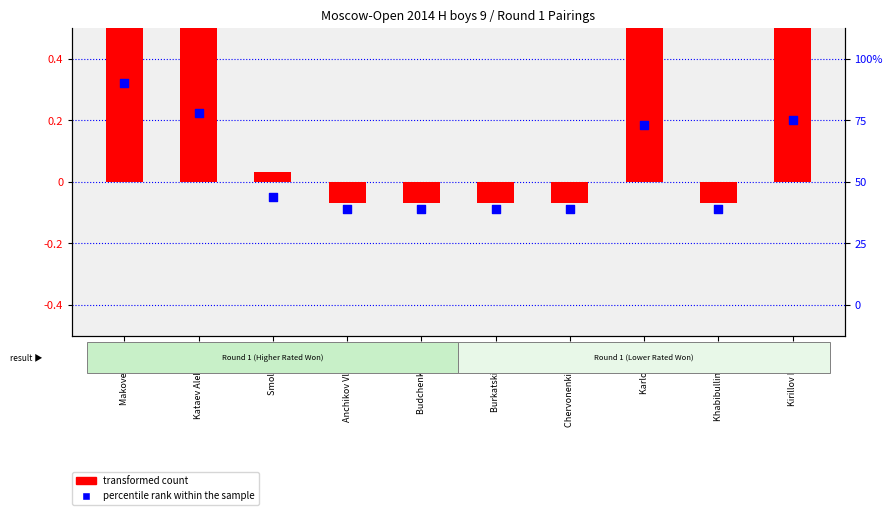

At which category is the sum across all series the highest?

Makoveev Ilya